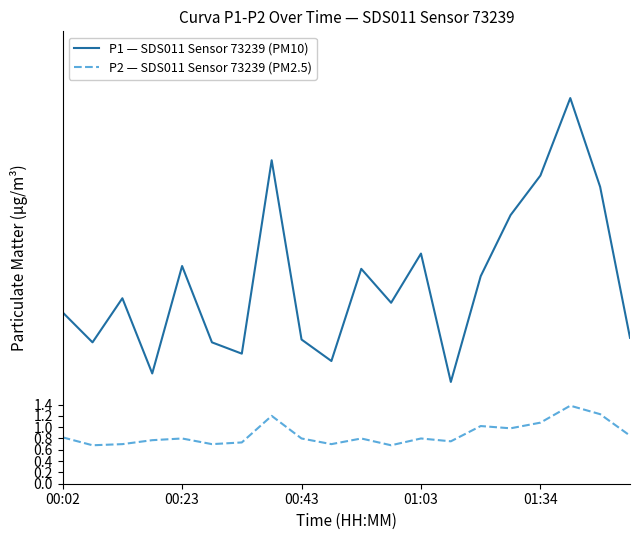

True or false: P1 — SDS011 Sensor 73239 (PM10) and P2 — SDS011 Sensor 73239 (PM2.5) cross at least once.

False